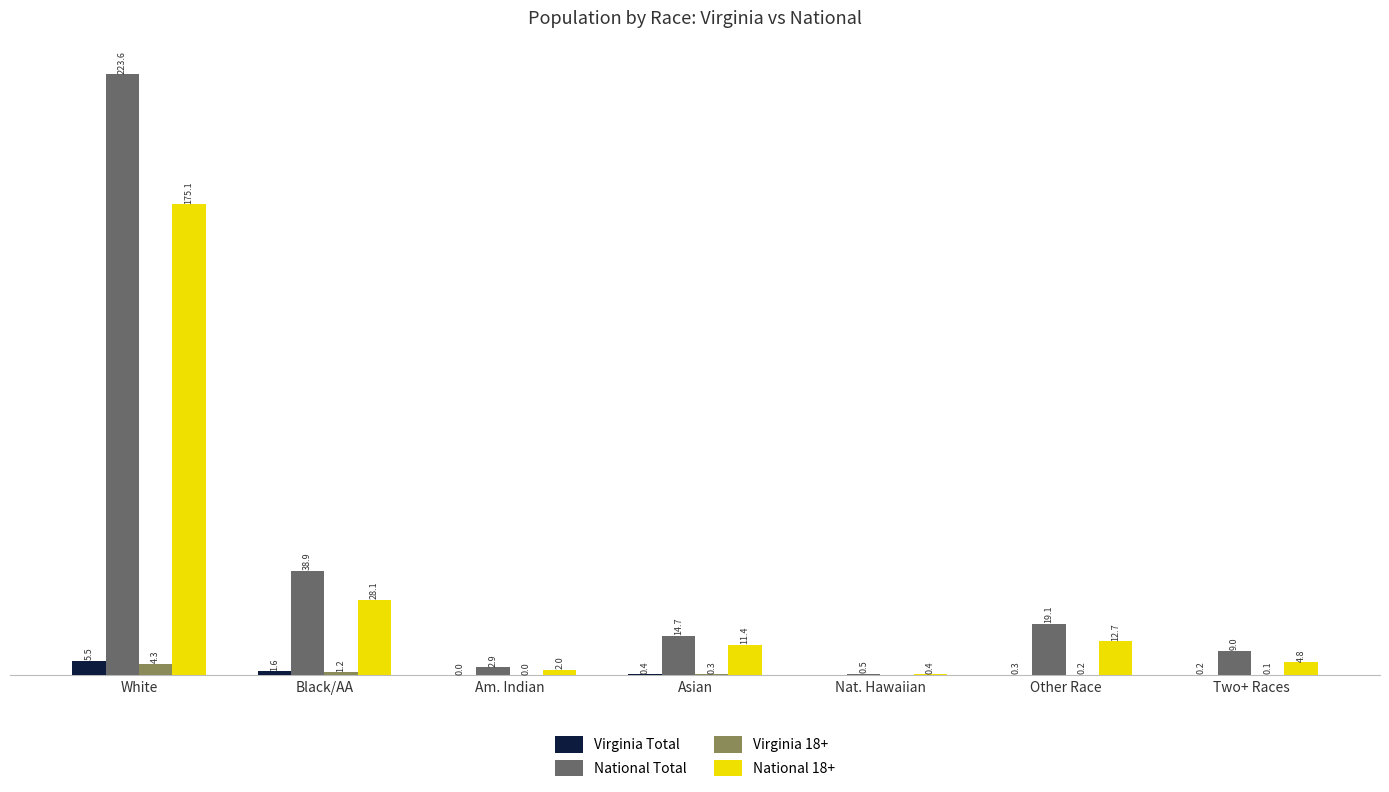

At which category is the sum across all series the highest?

White